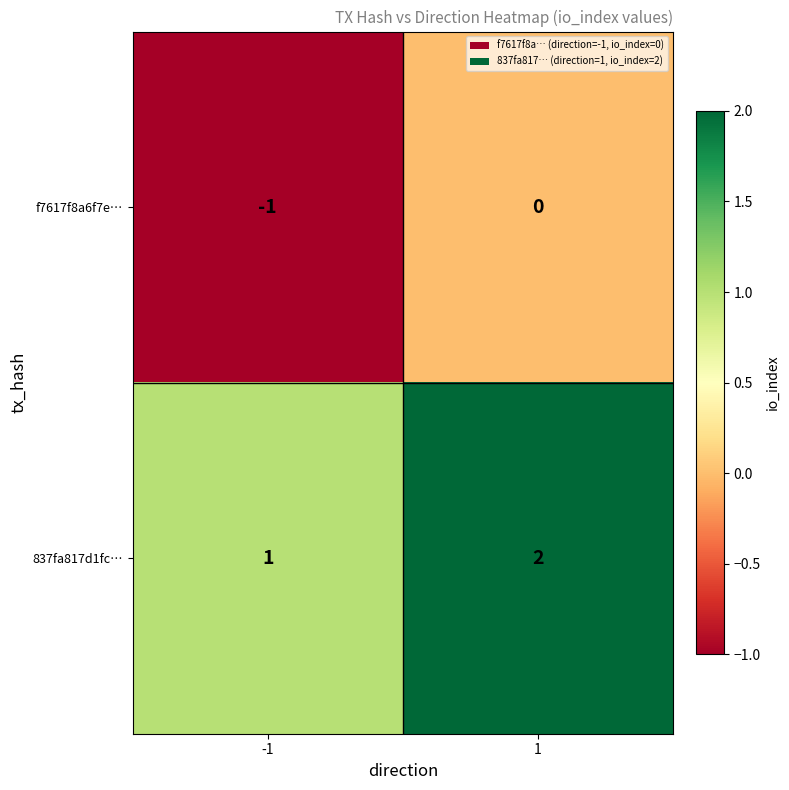

Which label corresponds to the smallest value in the chart?

-1